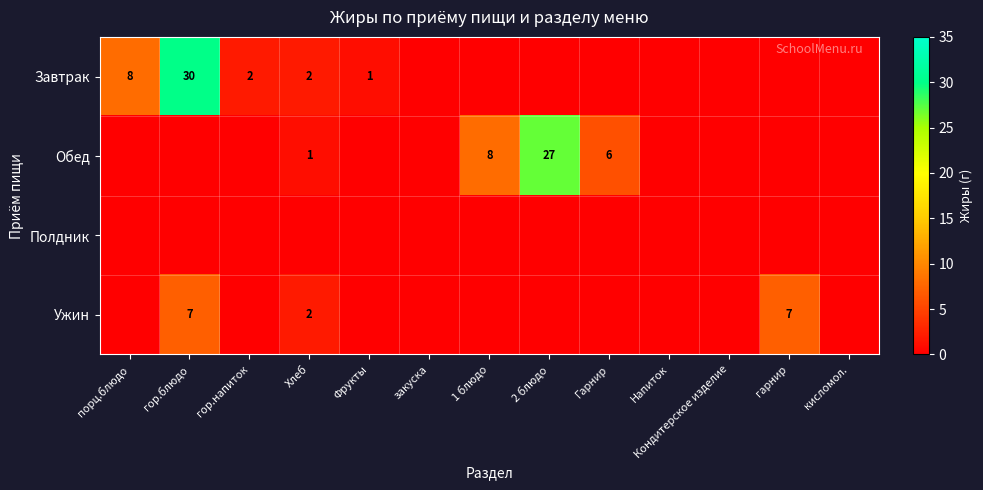

True or false: Завтрак has a value of 30 at гор.блюдо.

True